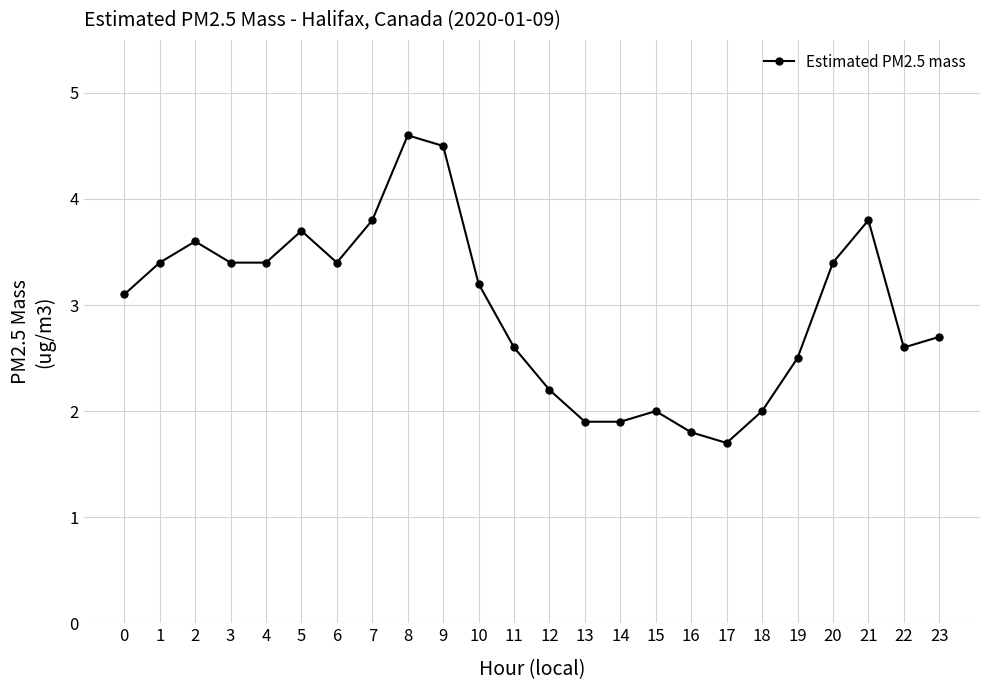

What value does the data have at 14?

1.9